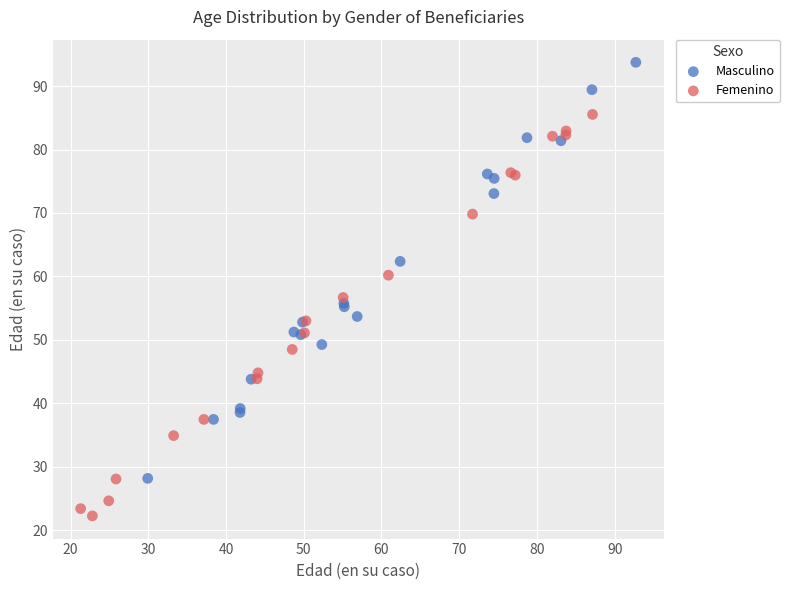

Which series reaches the minimum Y coordinate?

Femenino